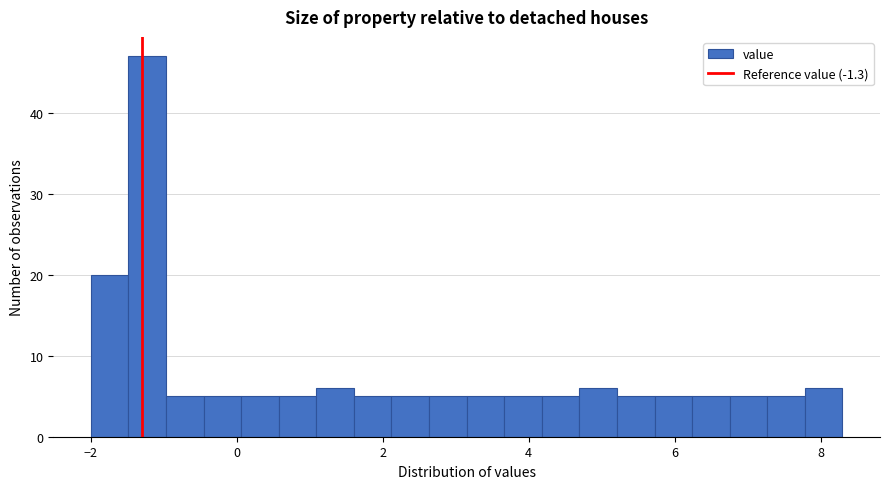

Read against the x-axis, roughly where is the centre of the tallest bar?

-1.2